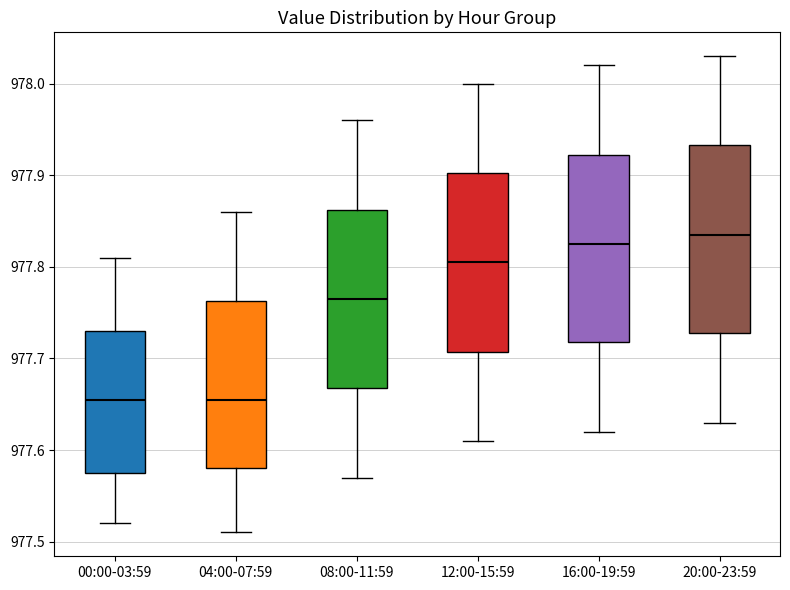

Reading left to right, transcribe this box plot: for each box, give where its median line is, the range the box spans, and where its two whiskers end, as read against the y-axis. The values are not printed on the chart, so give them approximately, as read against the axis.

00:00-03:59: median 977.66, box 977.58 to 977.73, whiskers 977.52 to 977.81
04:00-07:59: median 977.66, box 977.58 to 977.76, whiskers 977.51 to 977.86
08:00-11:59: median 977.77, box 977.67 to 977.86, whiskers 977.57 to 977.96
12:00-15:59: median 977.81, box 977.71 to 977.90, whiskers 977.61 to 978.00
16:00-19:59: median 977.83, box 977.72 to 977.92, whiskers 977.62 to 978.02
20:00-23:59: median 977.84, box 977.73 to 977.93, whiskers 977.63 to 978.03